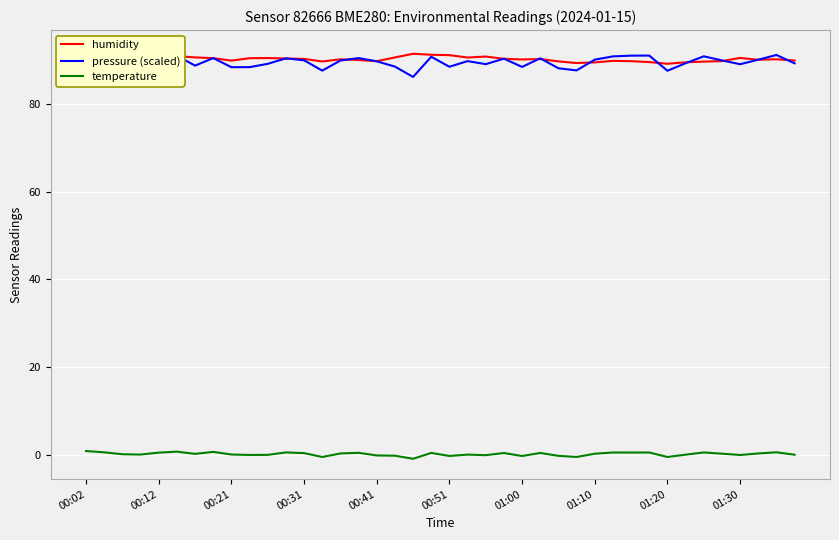

True or false: humidity has a value of 125.0 at 11.

False